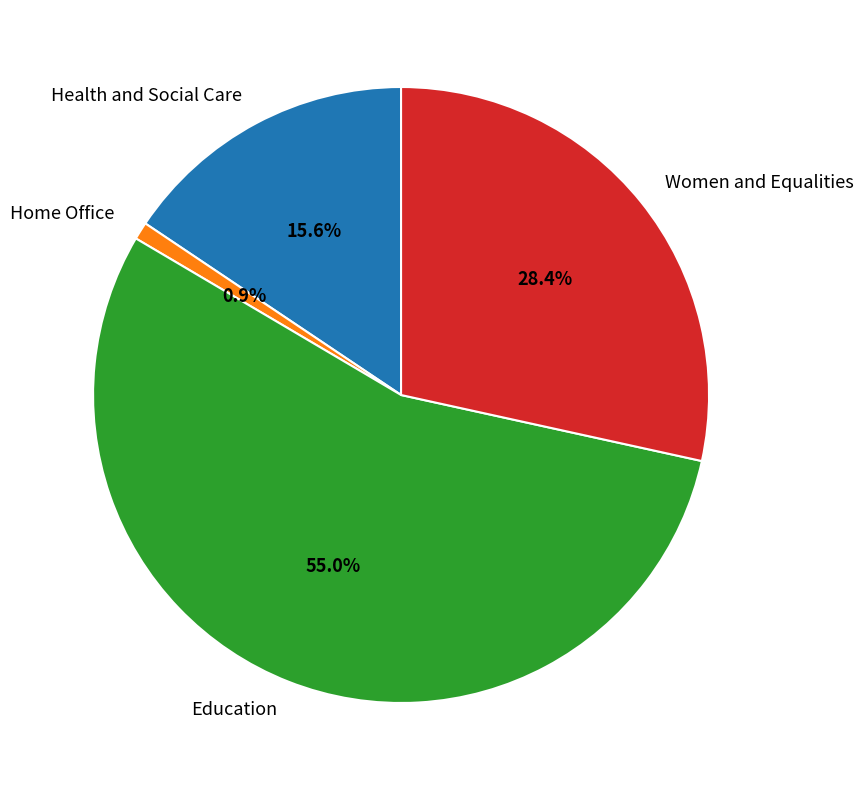

Which category accounts for the majority?

Education